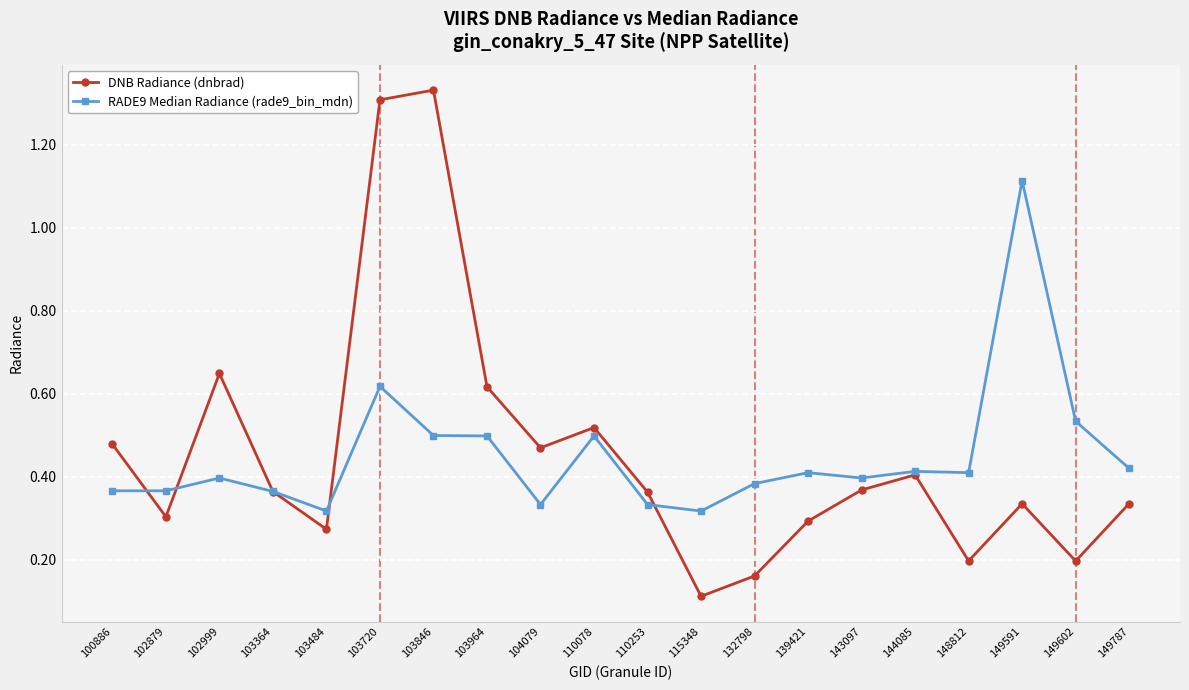

Rank the series by their maximum value, from highest to lowest.

DNB Radiance (dnbrad), RADE9 Median Radiance (rade9_bin_mdn)